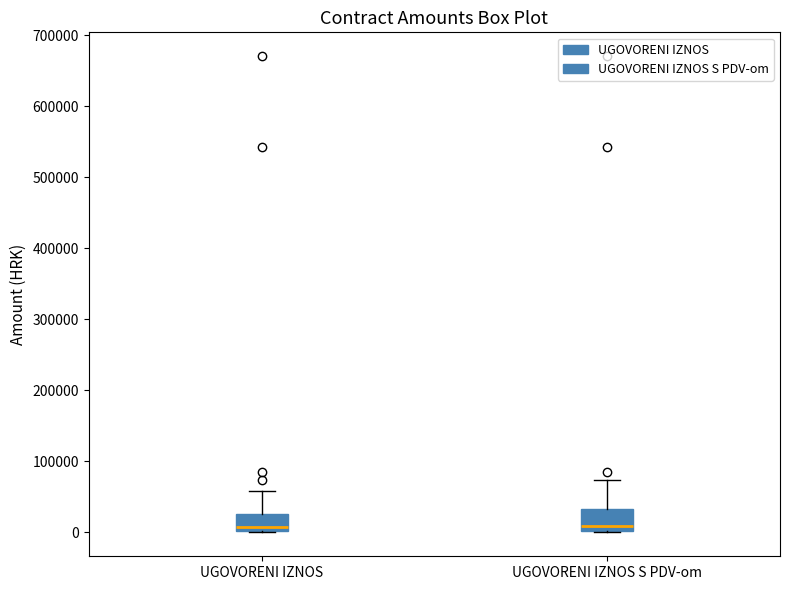

Where is the upper edge of the box for UGOVORENI IZNOS on the y-axis? The values are not printed on the chart, so give them approximately, as read against the axis.

30000